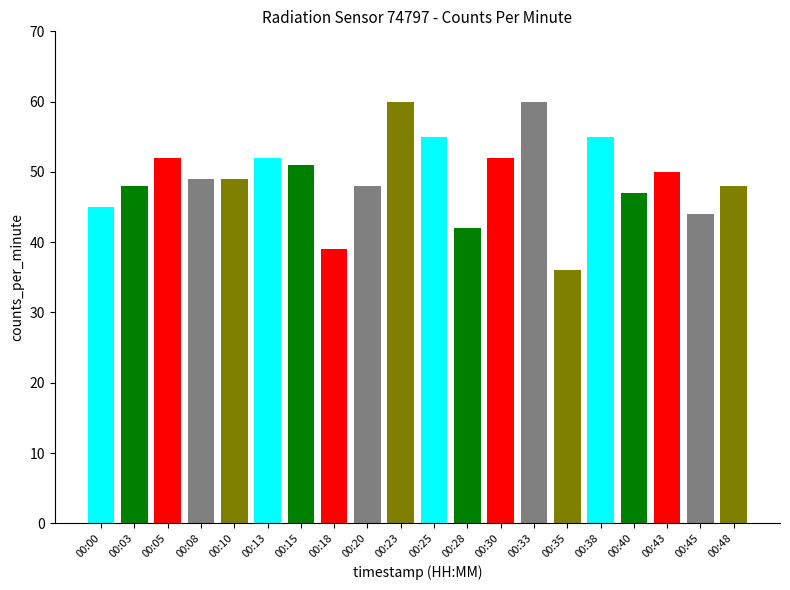

List the labels in order of value, smallest first.

00:35, 00:18, 00:28, 00:45, 00:00, 00:40, 00:03, 00:20, 00:48, 00:08, 00:10, 00:43, 00:15, 00:05, 00:13, 00:30, 00:25, 00:38, 00:23, 00:33